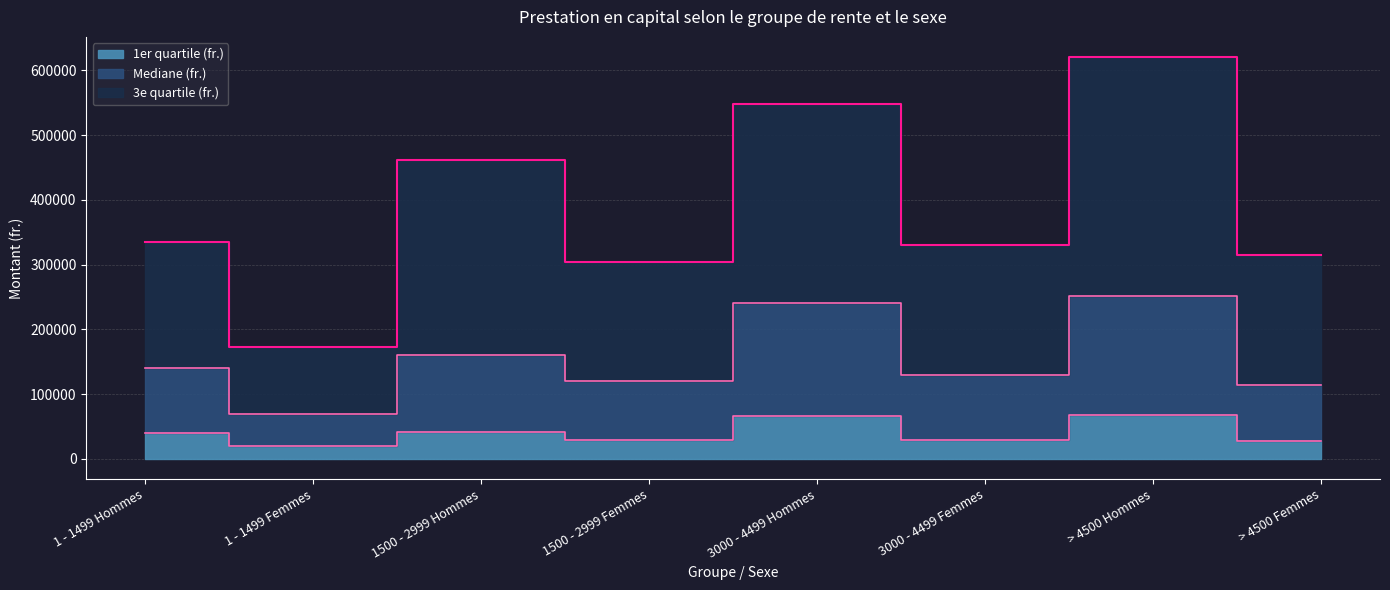

True or false: 1er quartile (fr.) and Mediane (fr.) intersect in this chart.

False